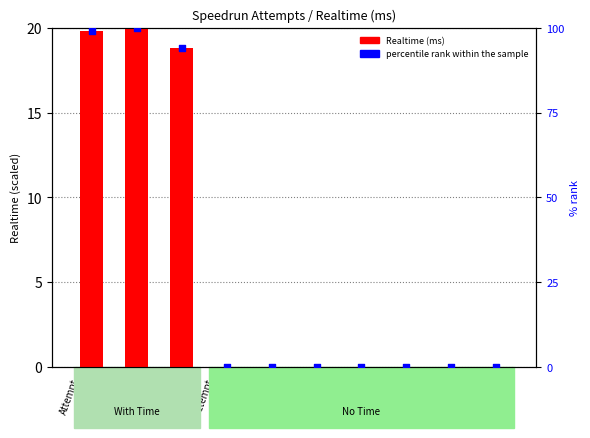

Which series has the largest Y range (max minus min)?

percentile rank within the sample